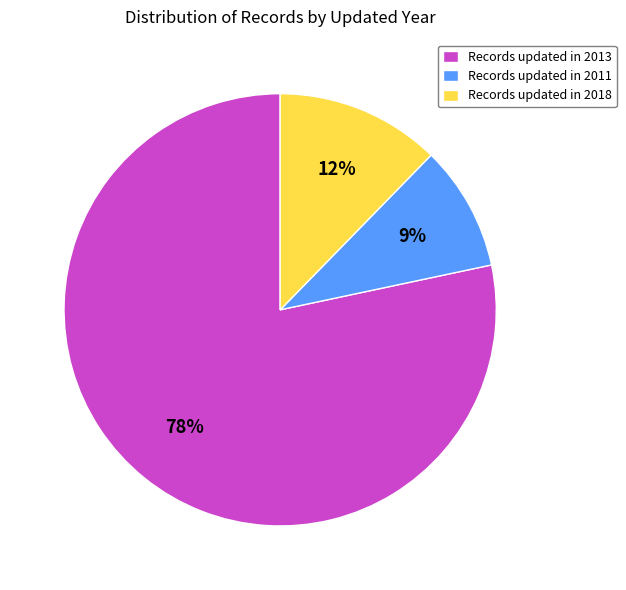

Count the number of slices in the pie.

3